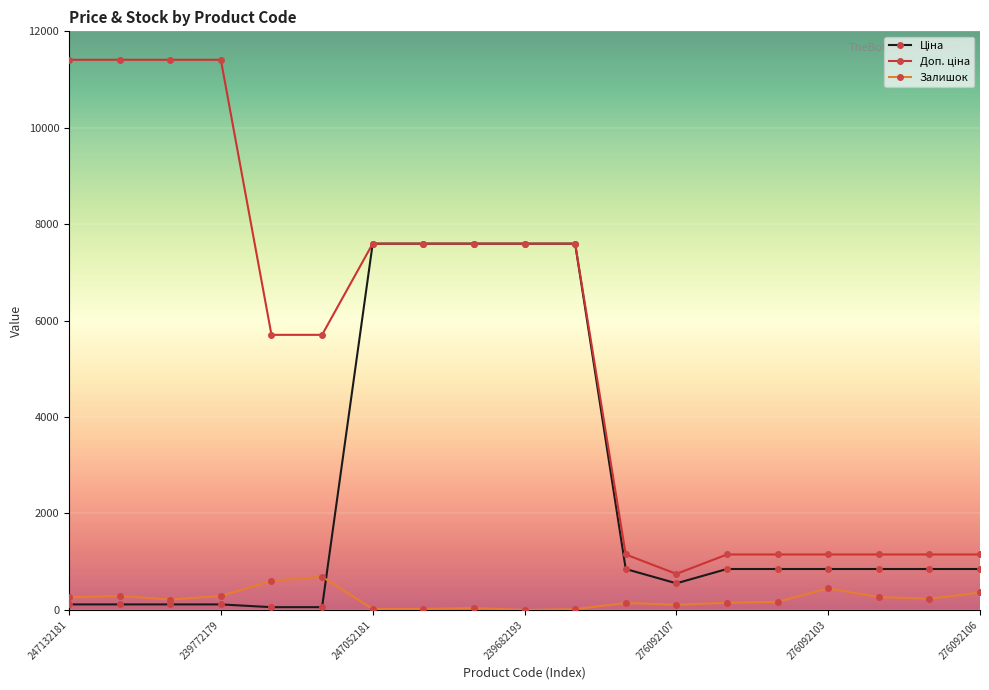

At how many categories does at least one series exceed 5292?

11